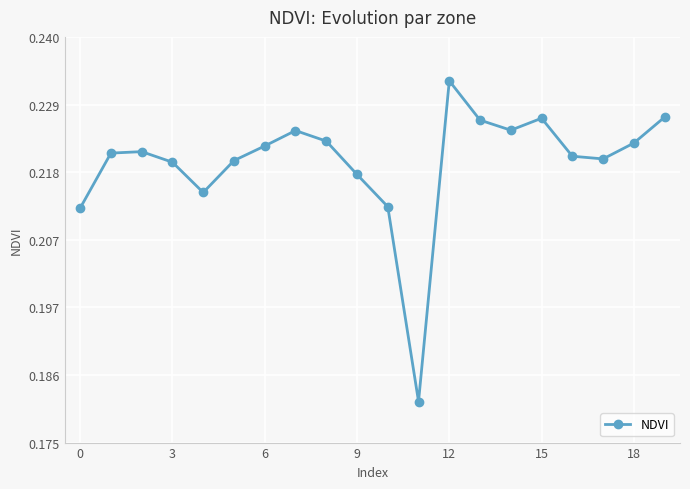

How many values are between 0 and 1?

20